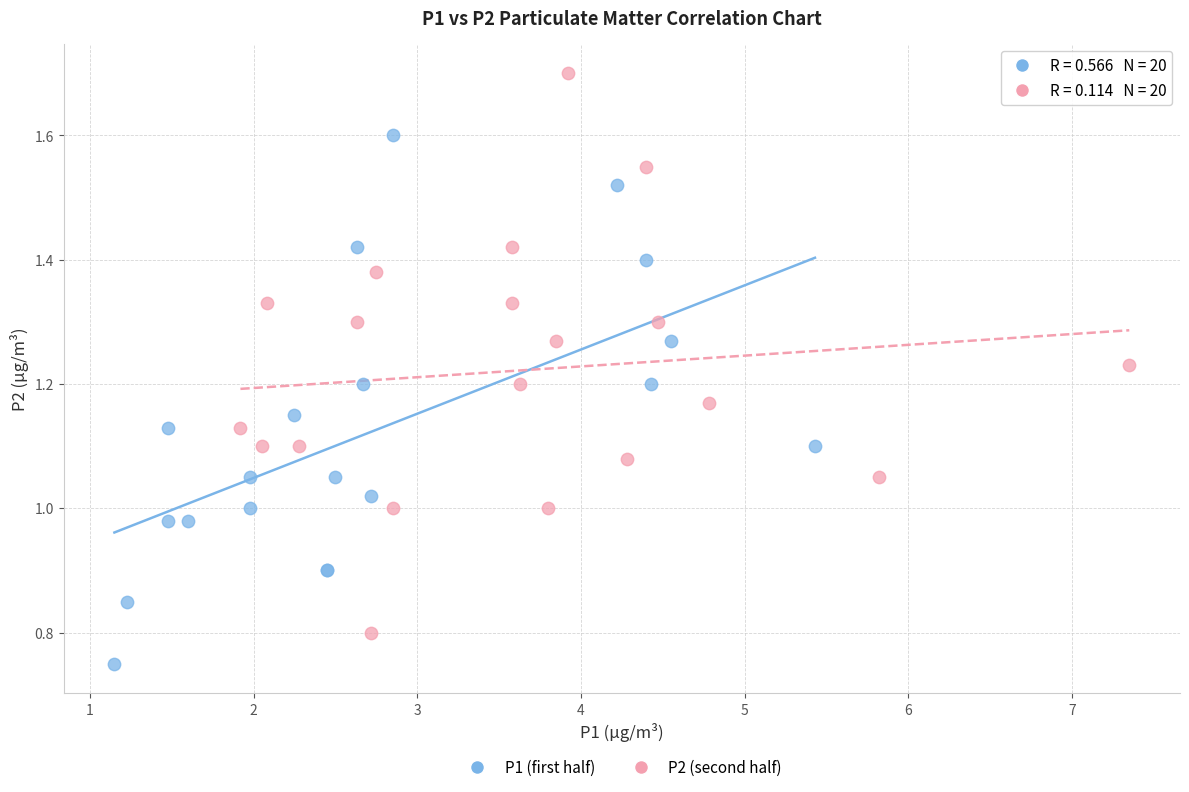

Which series reaches the maximum Y coordinate?

P2 (second half)